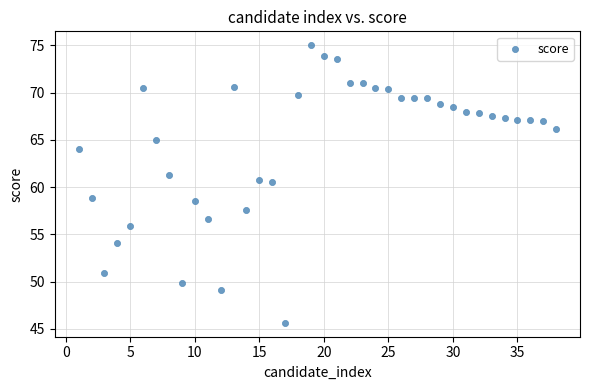

What is the range of Y values (max minus min)?

29.4